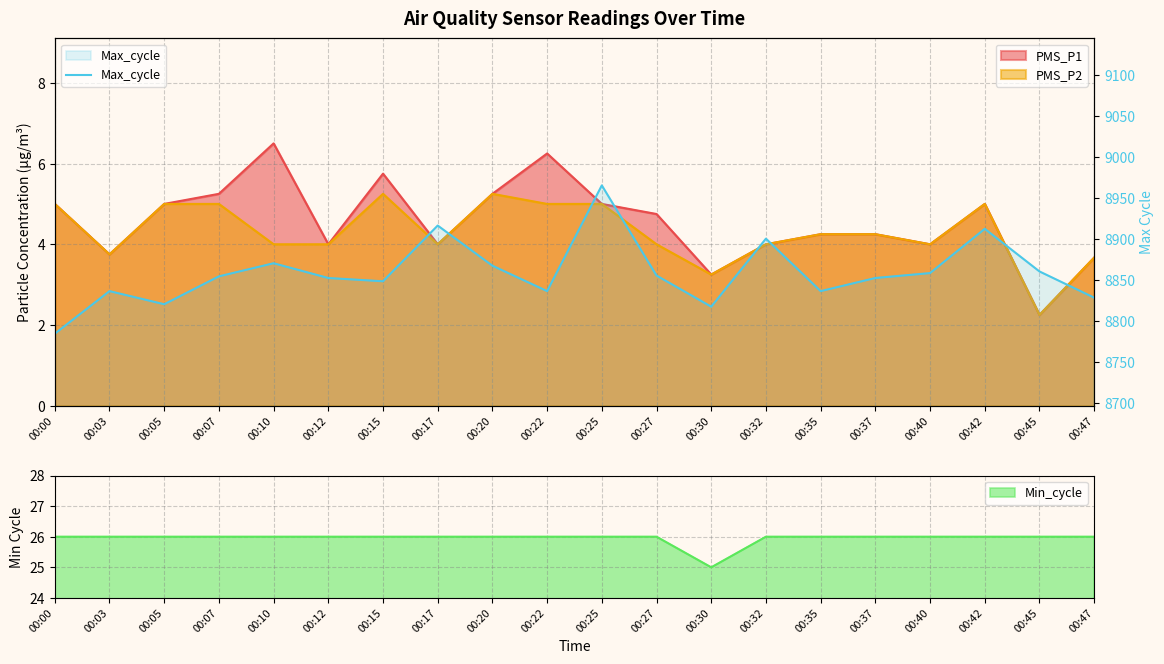

What is the average value?

8858